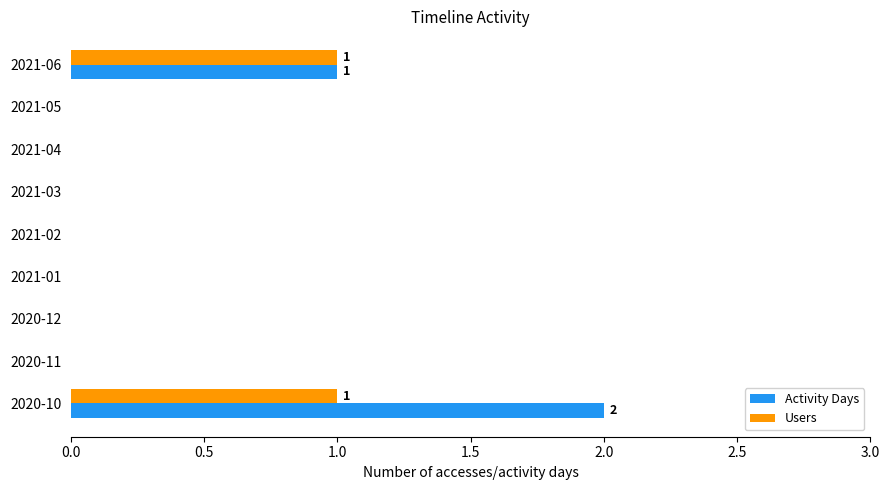

Which category has the highest value across all series?

2020-10